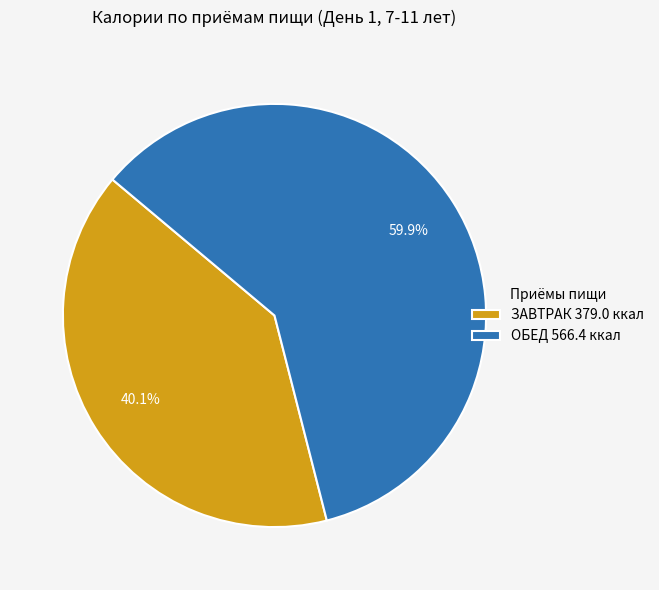

How many segments does this pie chart have?

2